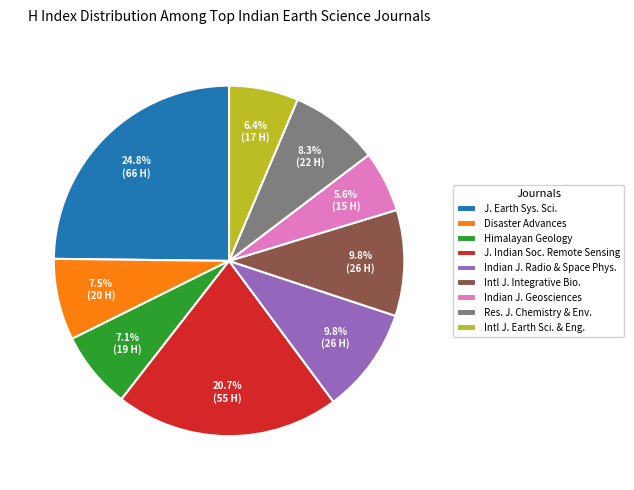

How many slices are in this pie chart?

9